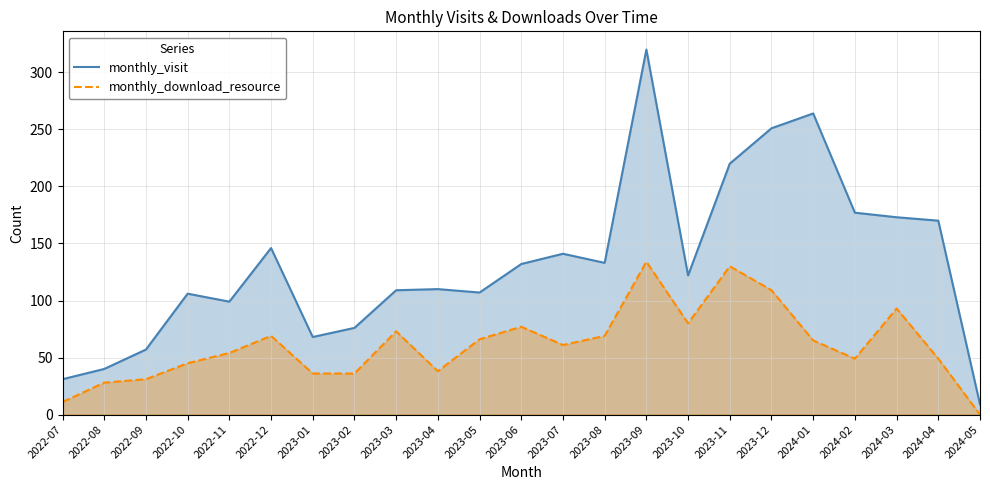

What is the sum of all monthly_download_resource values?

1403